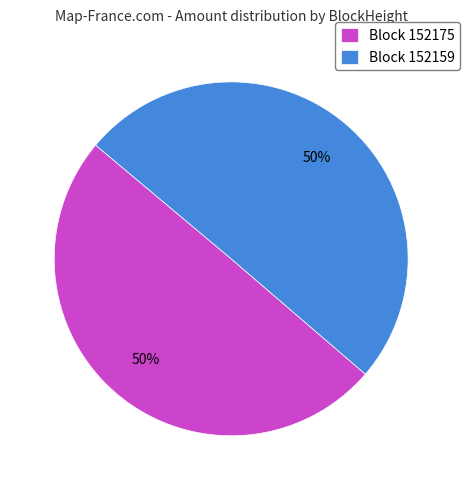

To the nearest percent, what percentage of the pie is Block 152159?

50%